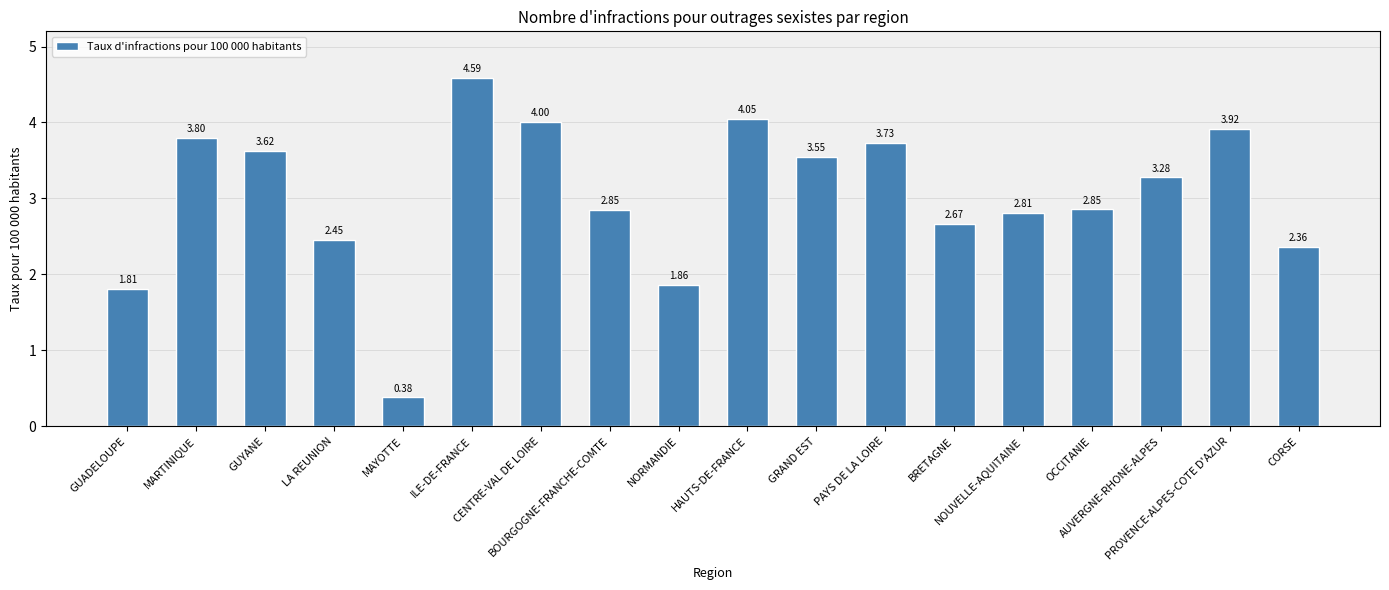

What is the change in value from MARTINIQUE to AUVERGNE-RHONE-ALPES?

-0.5